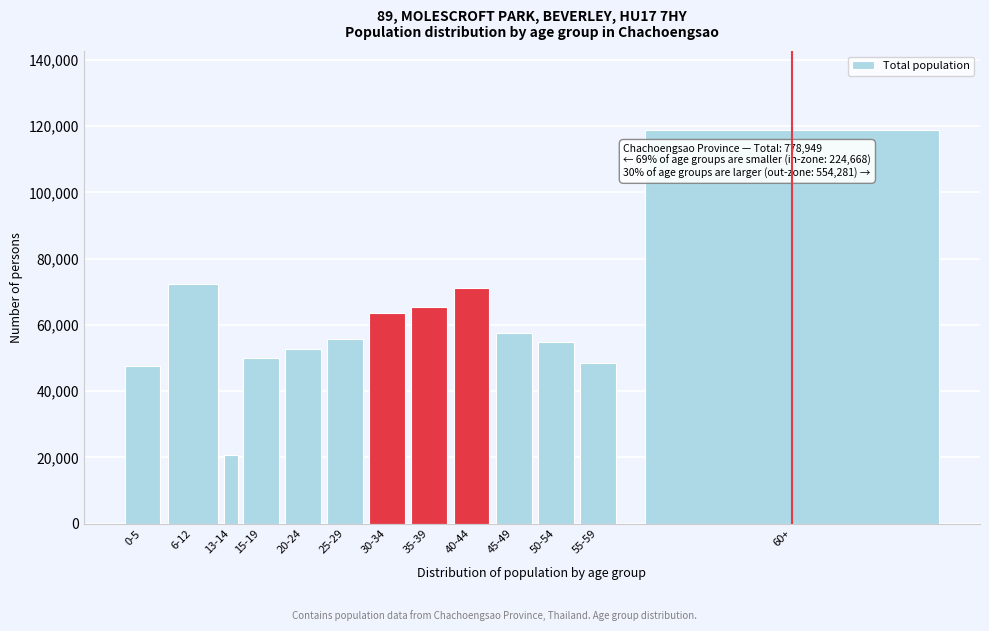

Reading right to left, what are all the values shown in this chart?

60+=118884	55-59=48463	50-54=54915	45-49=57501	40-44=71261	35-39=65356	30-34=63590	25-29=55750	20-24=52667	15-19=50014	13-14=20773	6-12=72282	0-5=47493